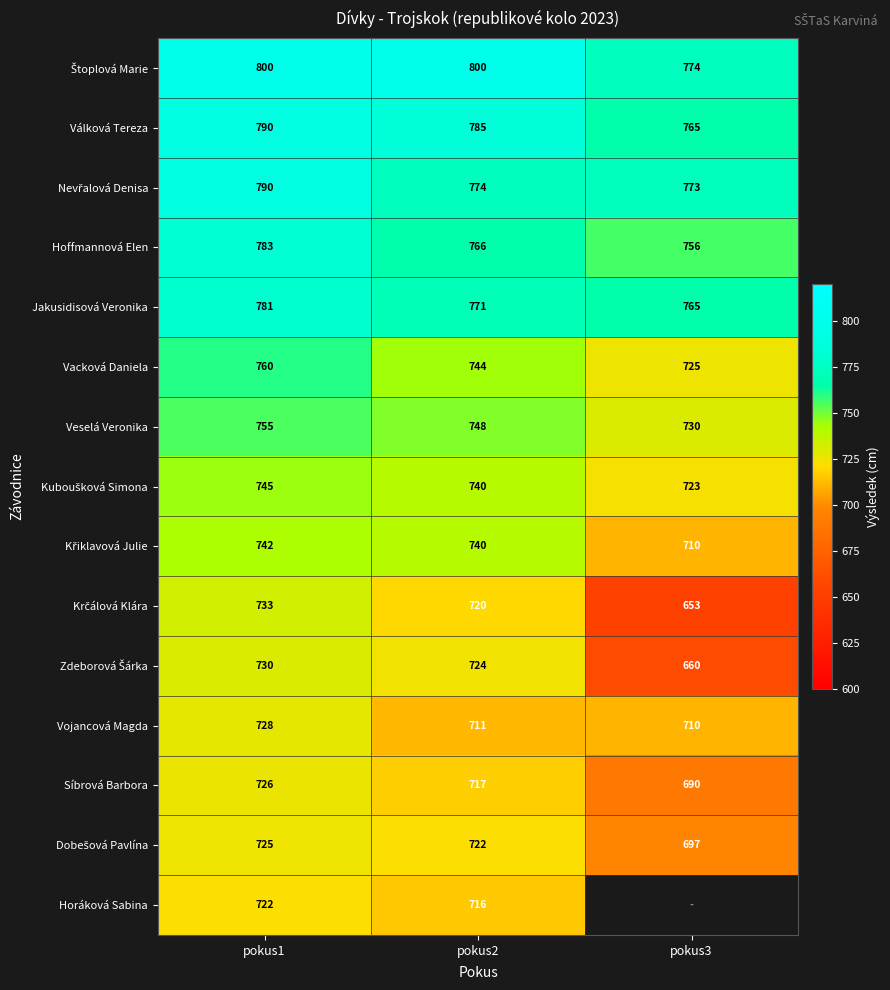

True or false: Vojancová Magda has a value of 728 at pokus1.

True